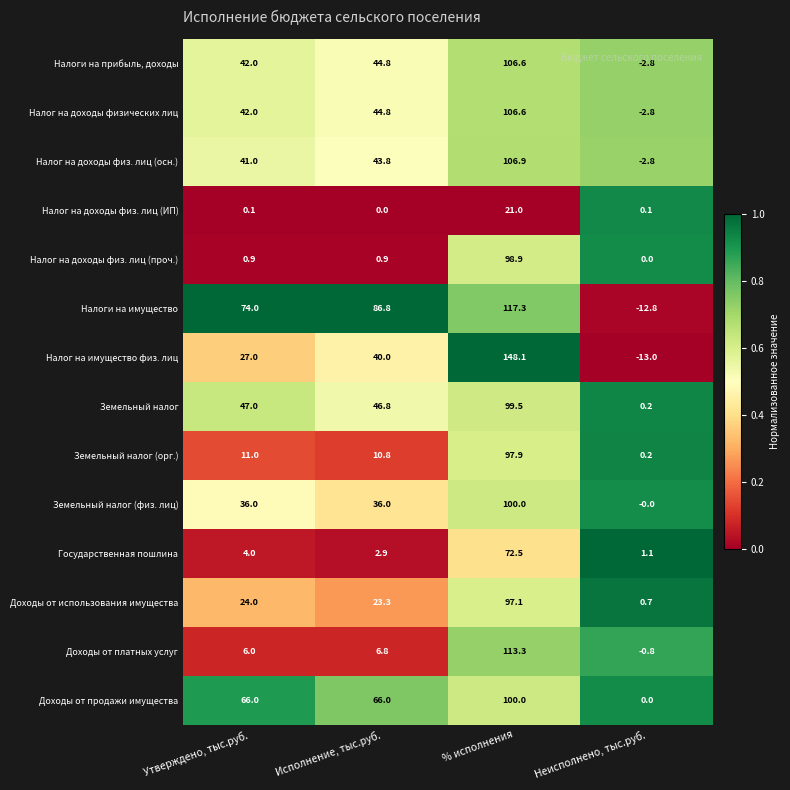

How many Земельный налог (физ. лиц) values are between 36 and 100?

3